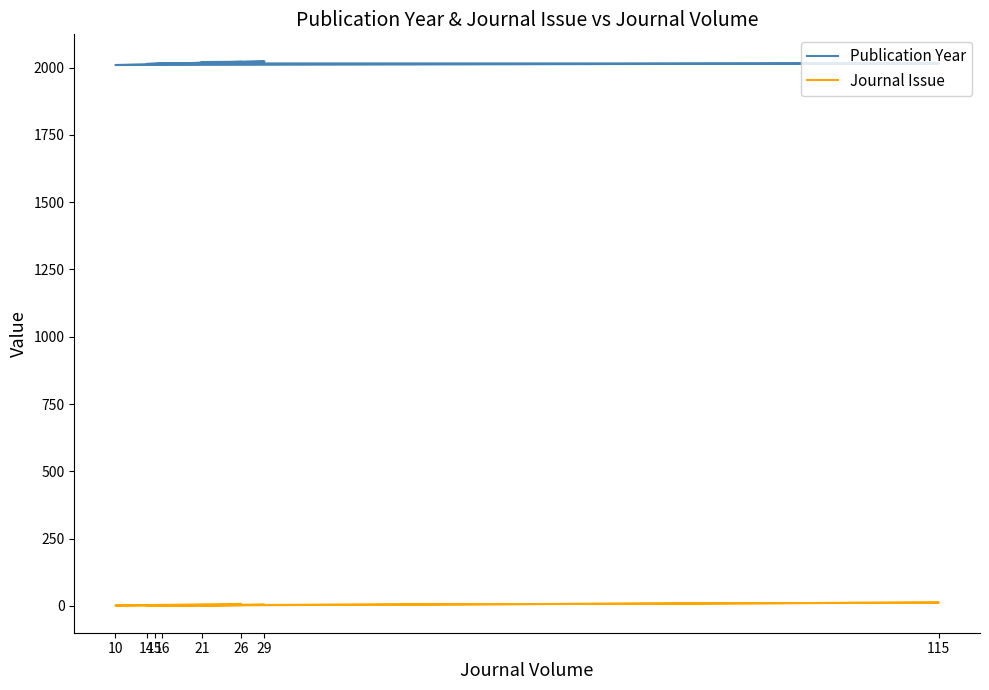

Count the number of categories in the chart.

8